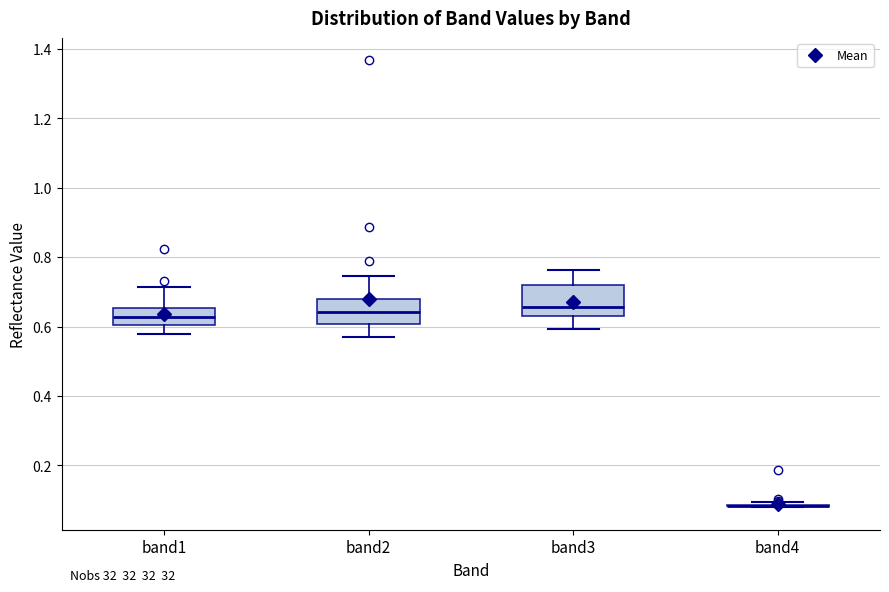

Reading left to right, read every box against the y-axis: the position of its median line, the range the box covers, and the ends of its whiskers. The values are not printed on the chart, so give them approximately, as read against the axis.

band1: median 0.62, box 0.60 to 0.66, whiskers 0.58 to 0.72
band2: median 0.64, box 0.60 to 0.68, whiskers 0.56 to 0.74
band3: median 0.66, box 0.62 to 0.72, whiskers 0.60 to 0.76
band4: box collapsed to a line at 0.08, whiskers 0.08 to 0.10